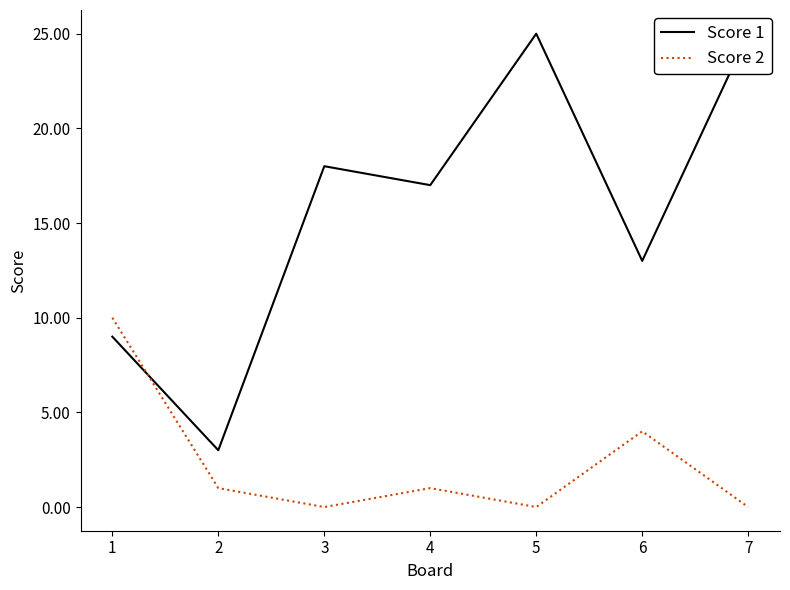

Which series has the widest spread of values?

Score 1